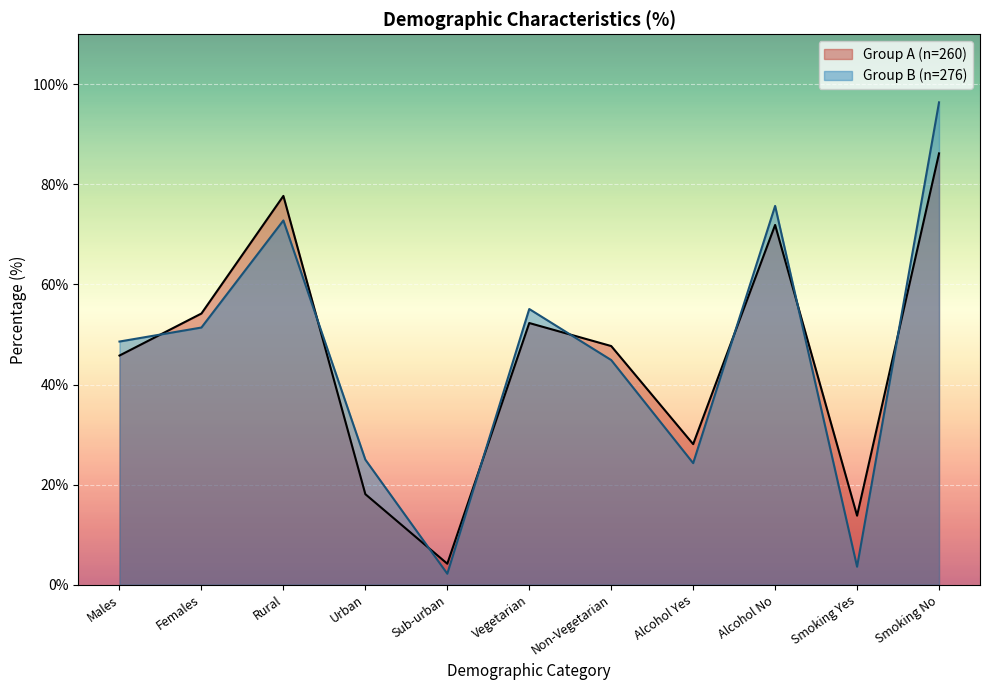

How many lines are shown in the chart?

2